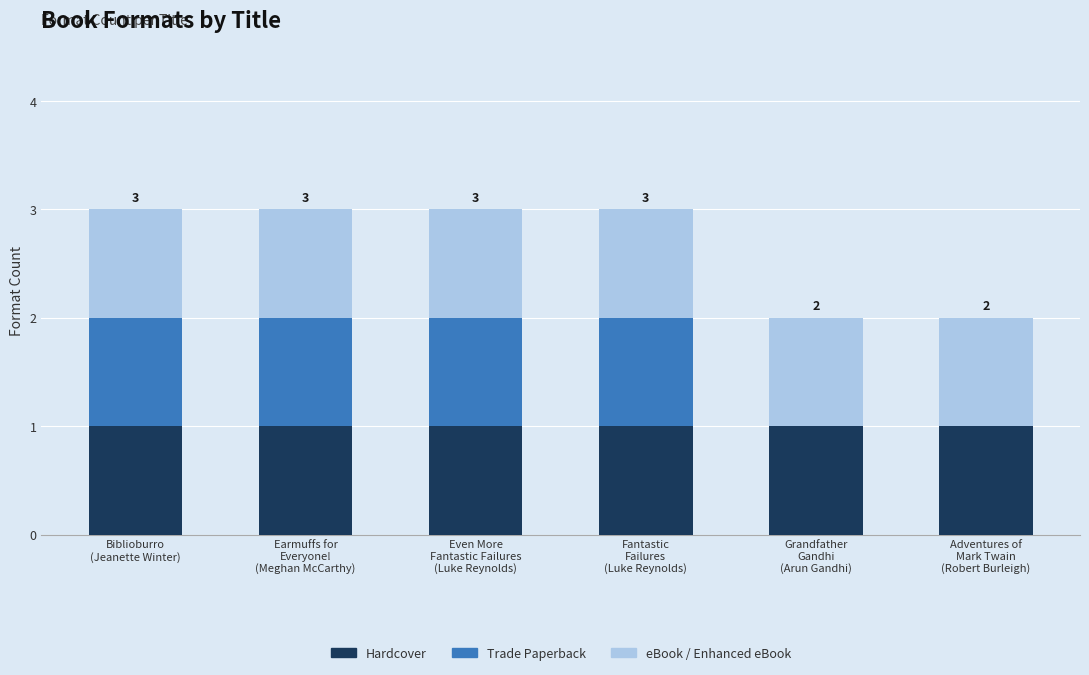

What is the sum of all Hardcover values?

6